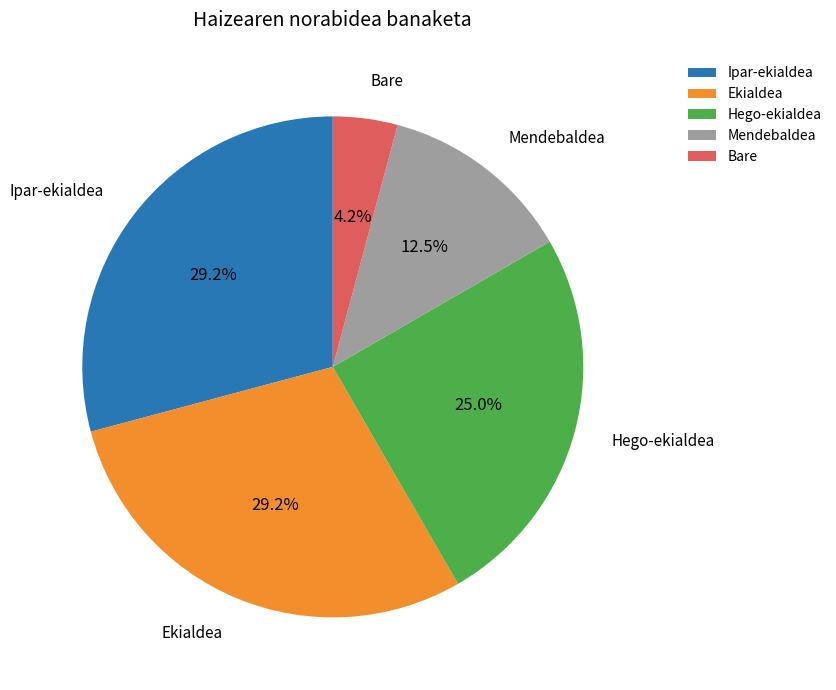

Which slice is the smallest?

Bare